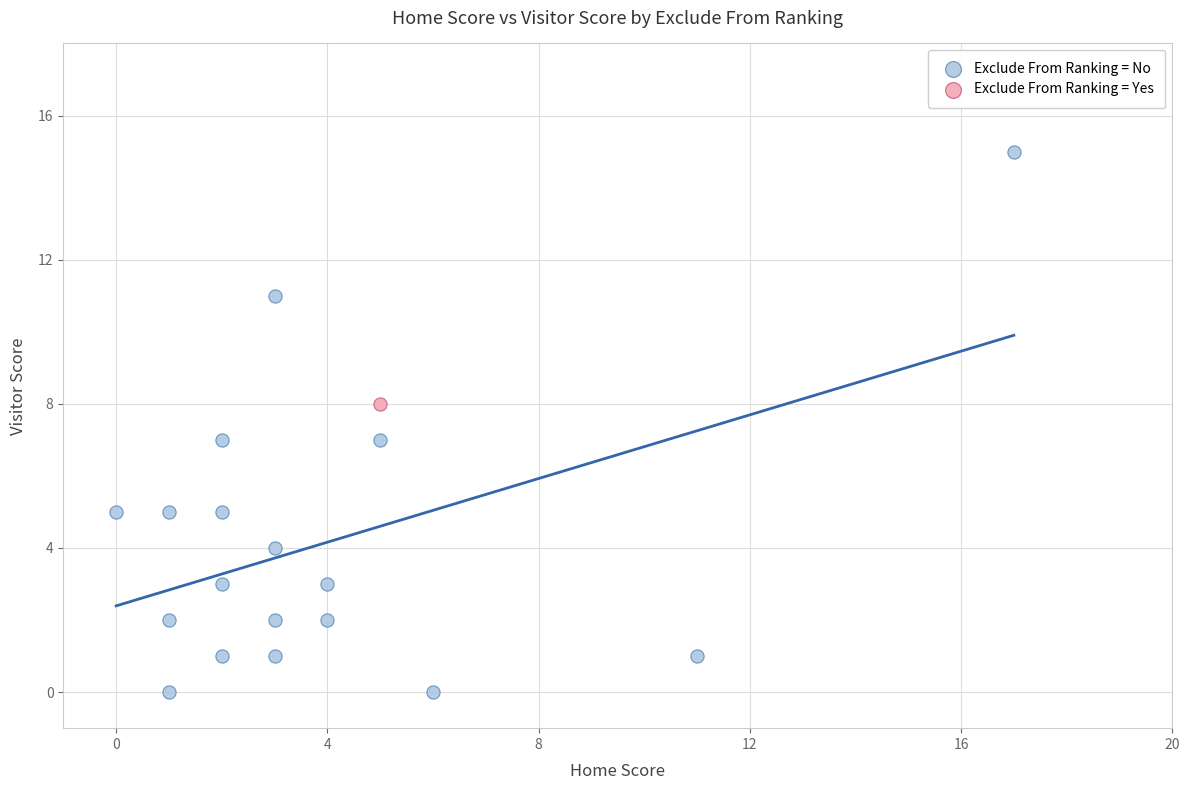

What are all the series names shown in the legend?

Exclude From Ranking = No, Exclude From Ranking = Yes